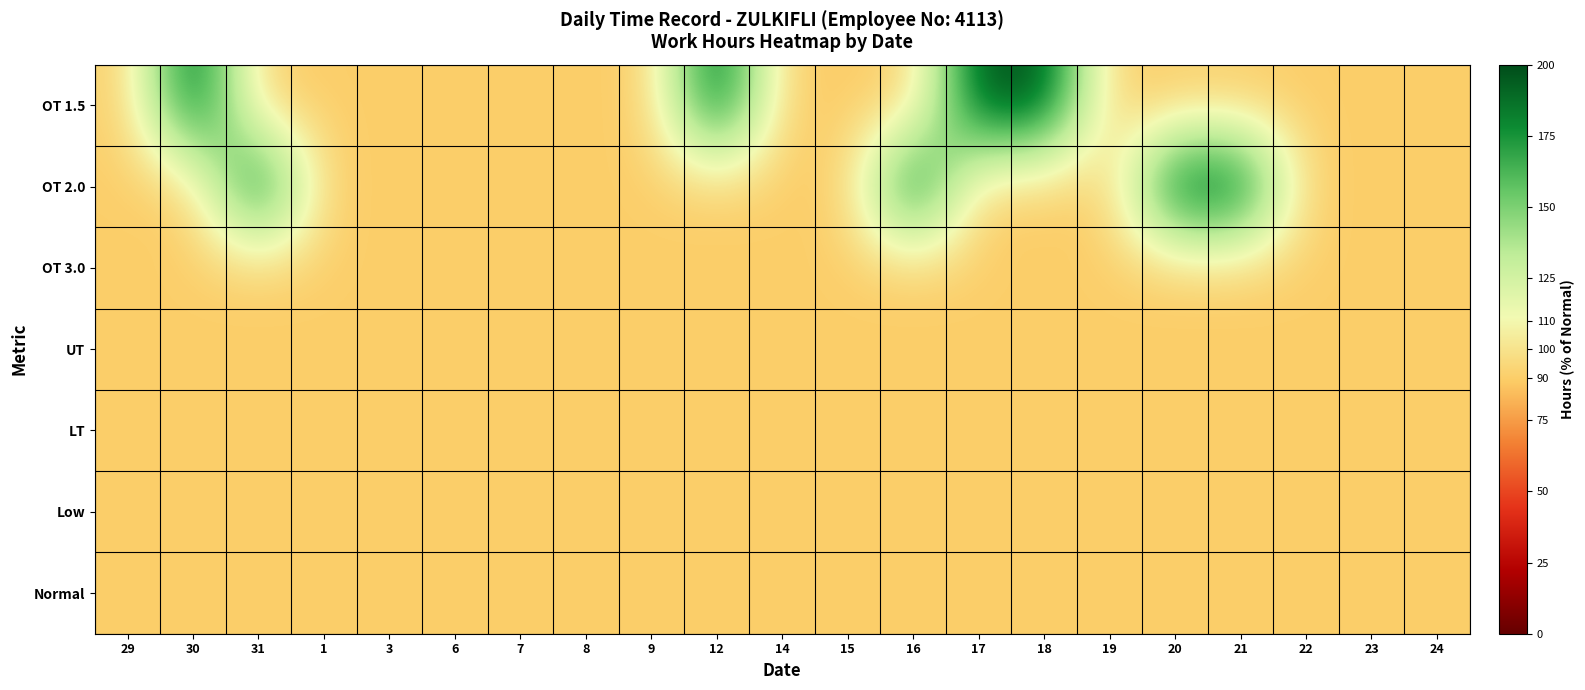

At how many categories does at least one series exceed 139?

8